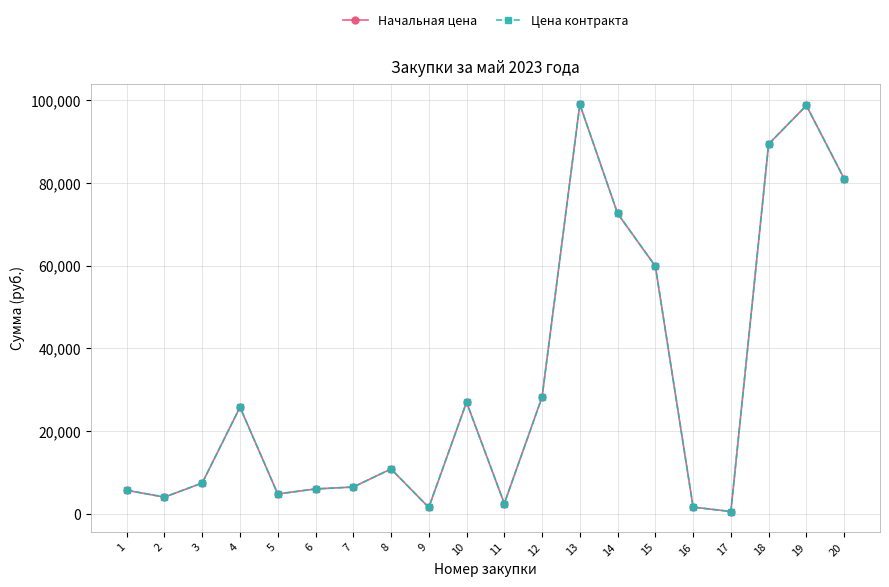

The Цена контракта series shows 10800.0 at 8. True or false?

True